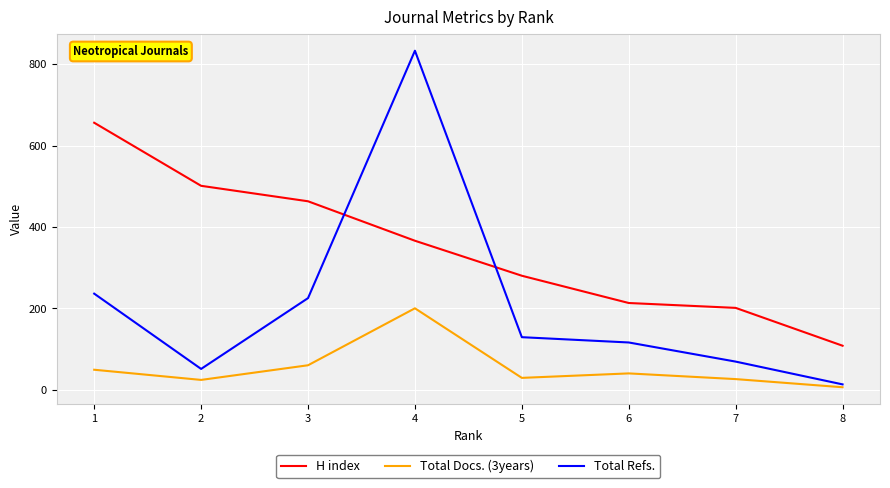

How many times do Total Refs. and H index cross each other?

2